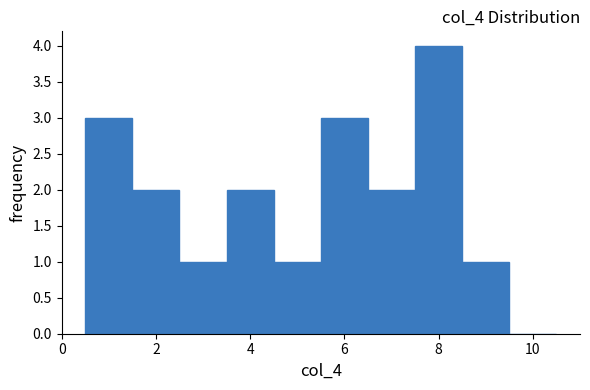

What is the height of the bar covering 0.5 to 1.5 on the x-axis? Neither the bar edges nor the heights are printed on the chart, so give them approximately, as read against the axes.

3